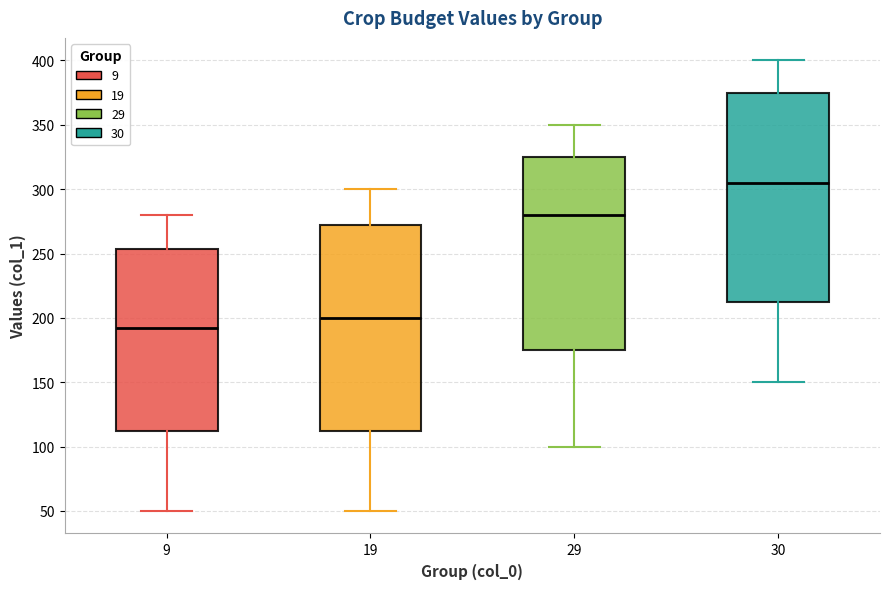

Reading left to right, read every box against the y-axis: the position of its median line, the range the box covers, and the ends of its whiskers. The values are not printed on the chart, so give them approximately, as read against the axis.

9: median 195, box 115 to 255, whiskers 50 to 280
19: median 200, box 115 to 275, whiskers 50 to 300
29: median 280, box 175 to 325, whiskers 100 to 350
30: median 305, box 215 to 375, whiskers 150 to 400